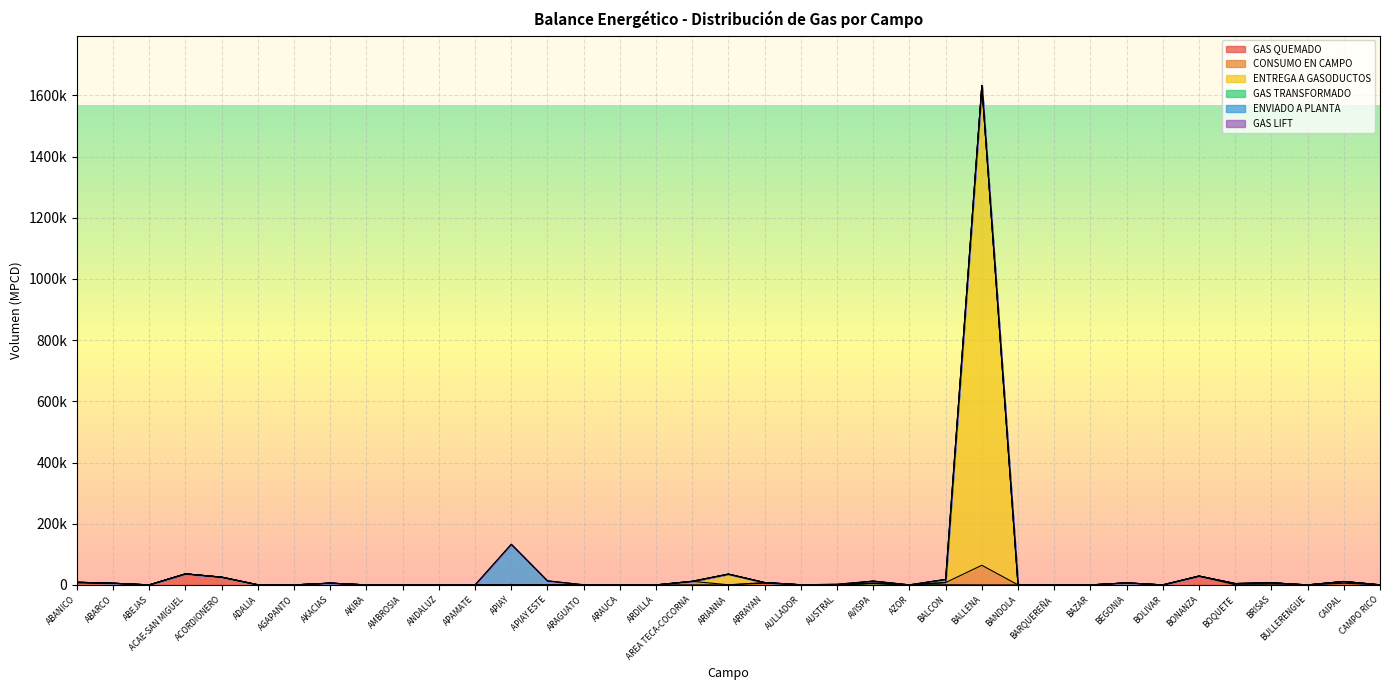

How many interior local peaks does the GAS QUEMADO series have?

12